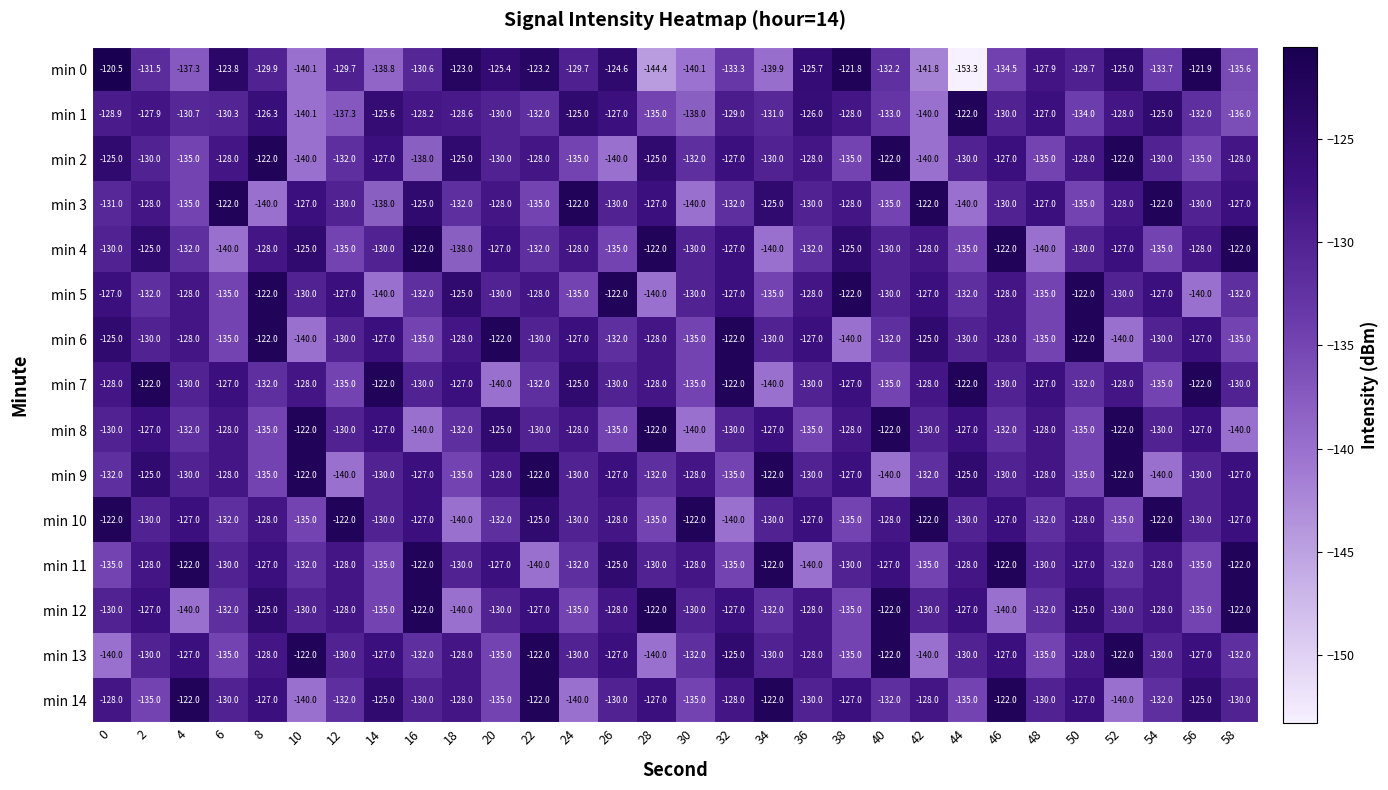

What value does the min 1 series have at 48?

-127.0